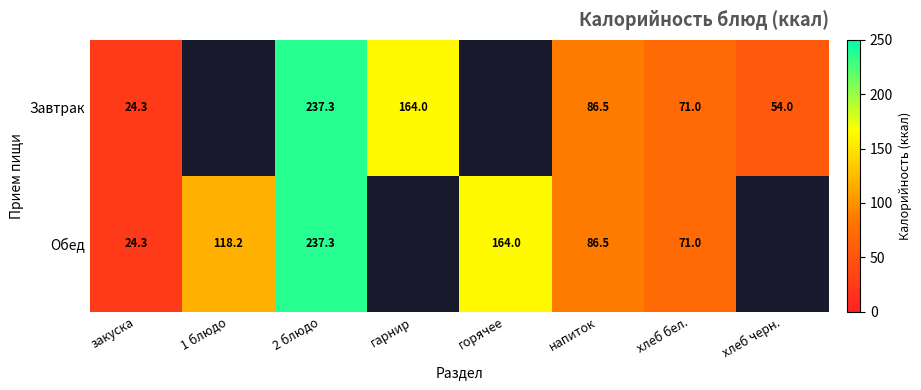

Is it true that Завтрак equals 71.0 at 2 блюдо?

False